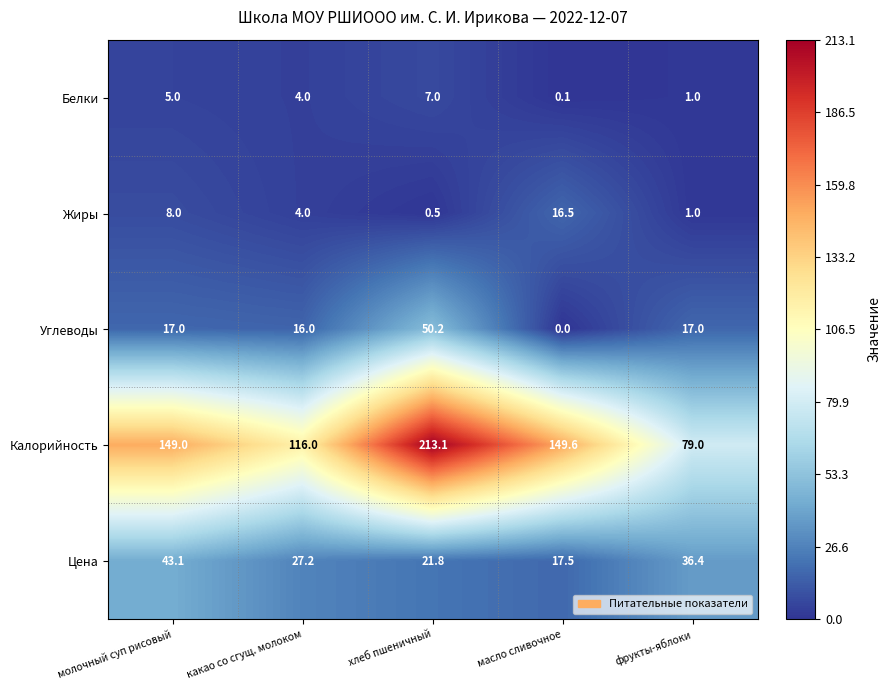

What is the sum of all Калорийность values?

706.7